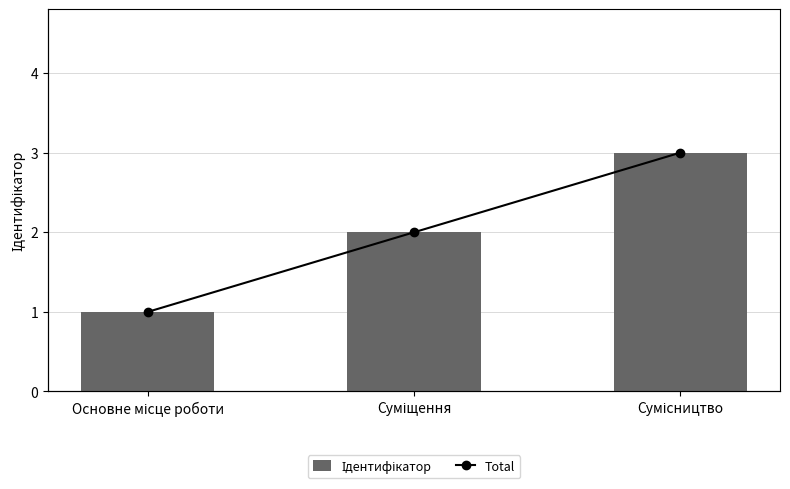

Which series has the largest total across all categories?

Ідентифікатор